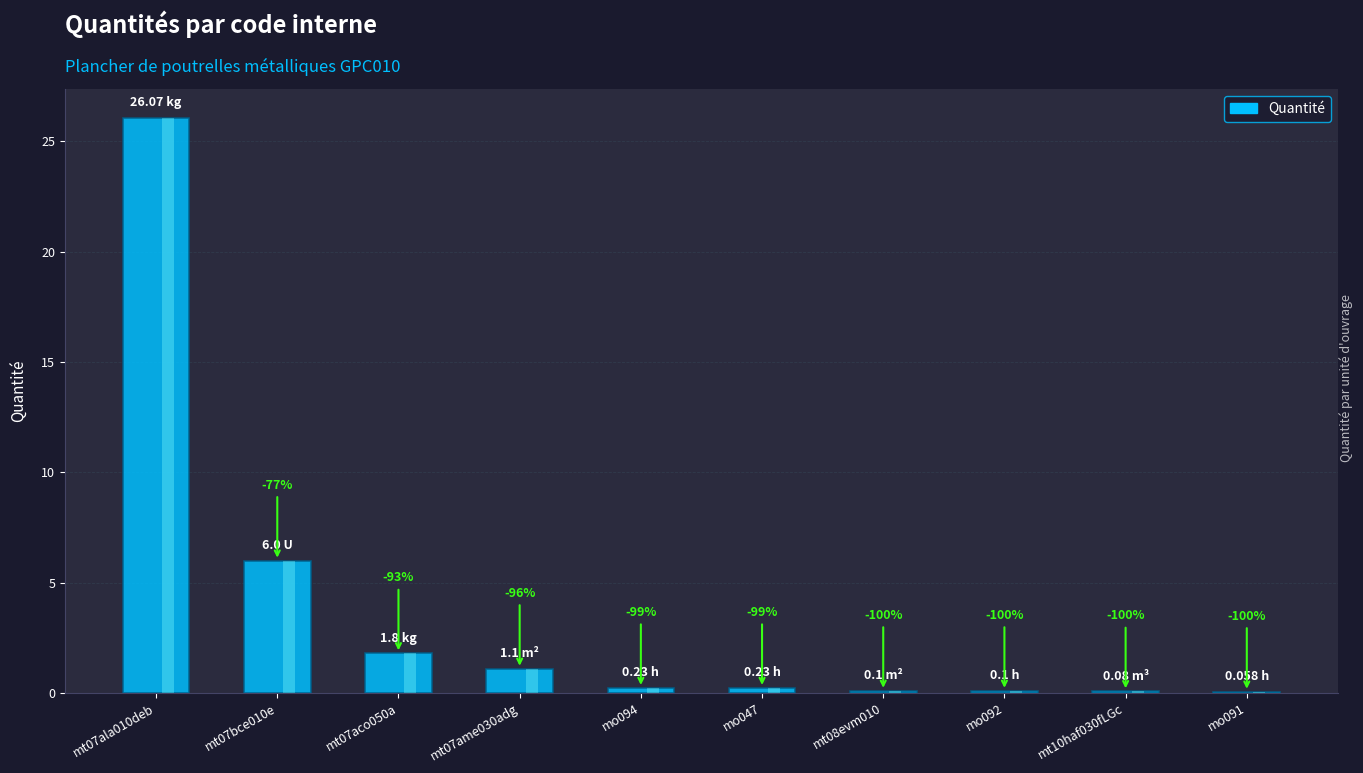

What is the label of the 1st bar from the left?

mt07ala010deb